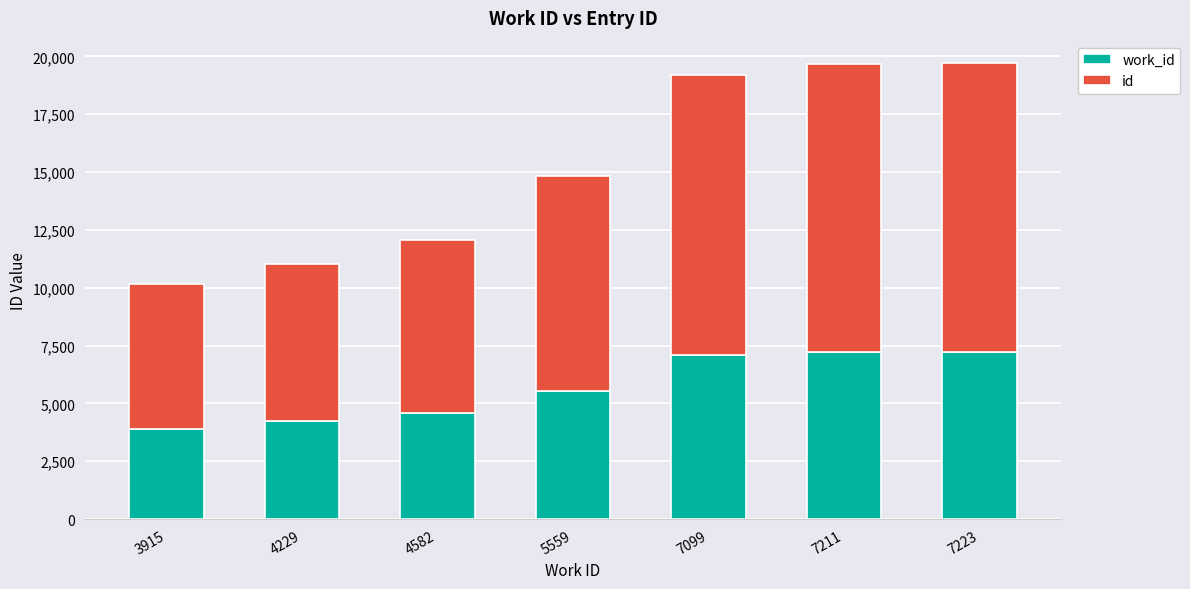

What is the difference between the maximum and minimum values in the work_id series?

3308